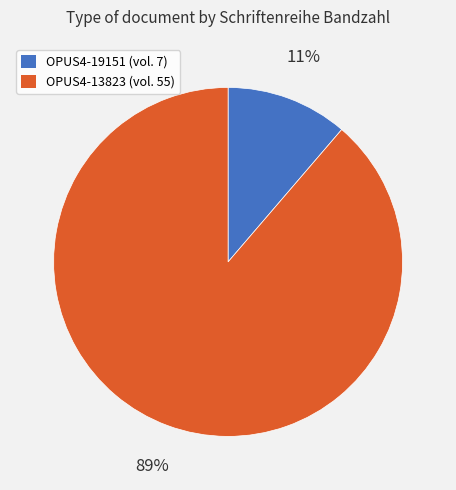

To the nearest percent, what percentage of the pie is OPUS4-13823?

89%